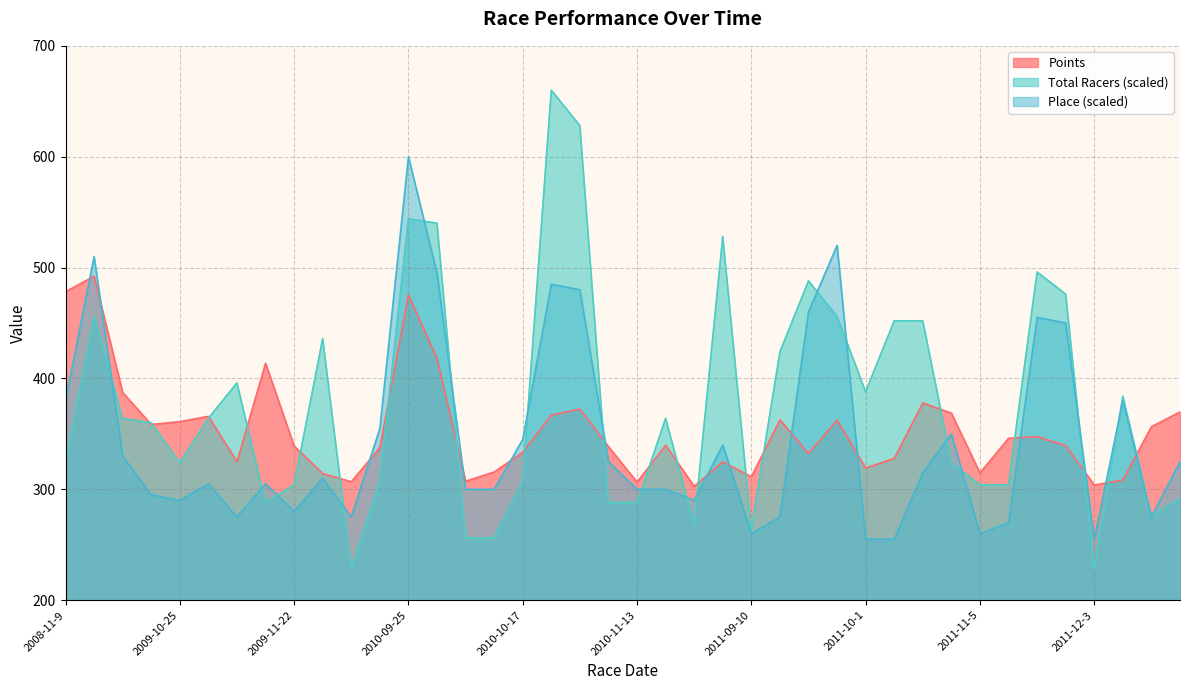

What is the label of the 31st point from the left?

2011-10-9